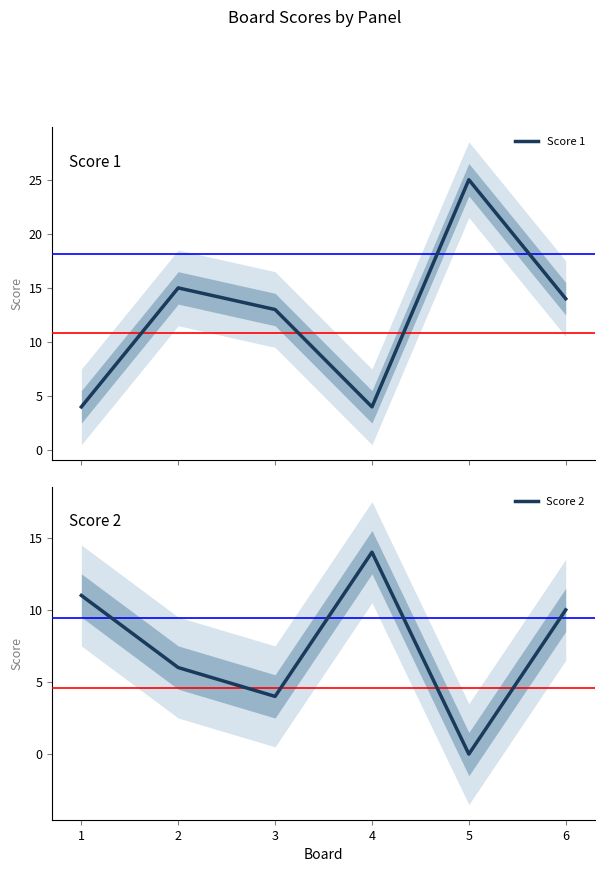

After their last crossing, which series has the higher values: Score 1 or Score 2?

Score 1